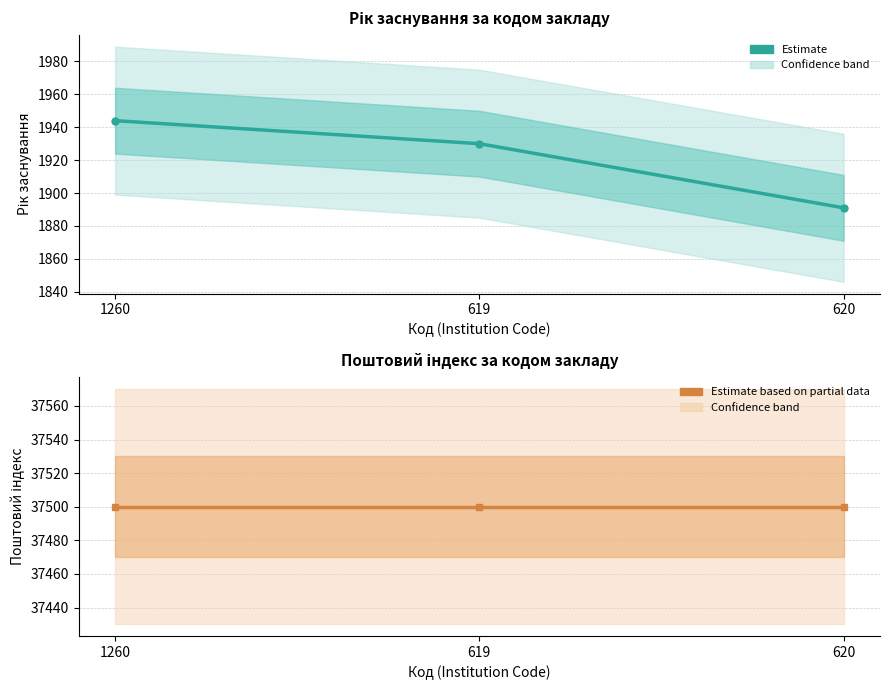

Rank the series at 1260 from highest to lowest value.

Поштовий індекс, Рік заснування